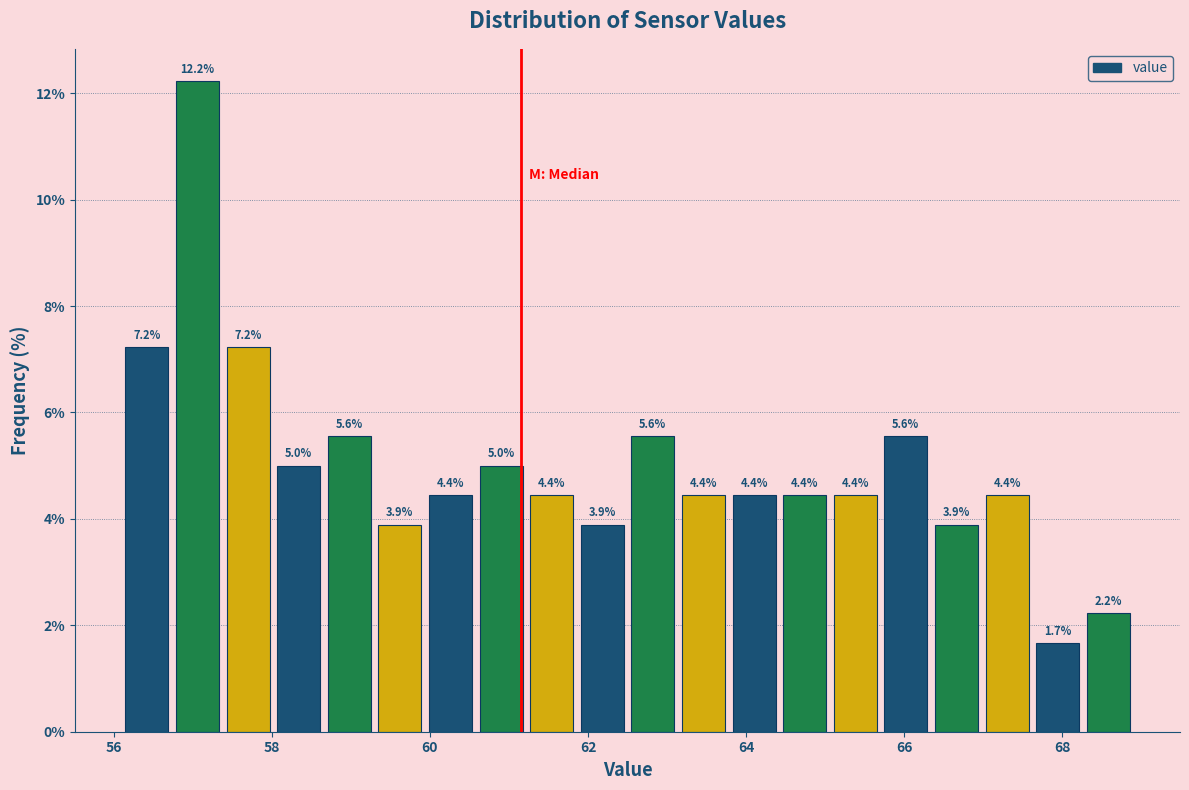

Read against the x-axis, roughly where is the centre of the tallest bar?

57.0